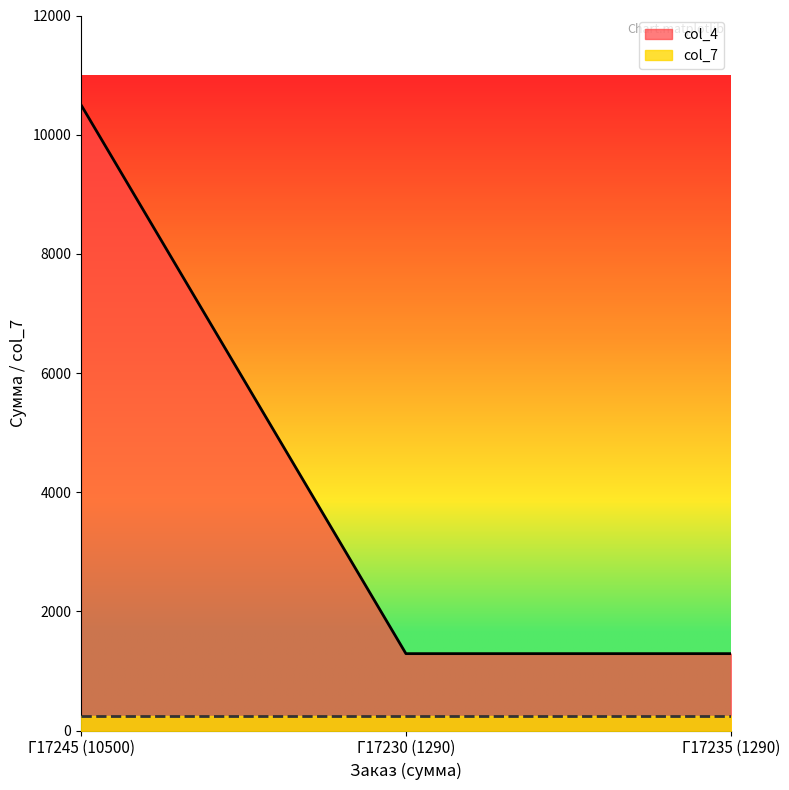

At Г17235 (1290), list the series in order from smallest to largest.

col_7, col_4